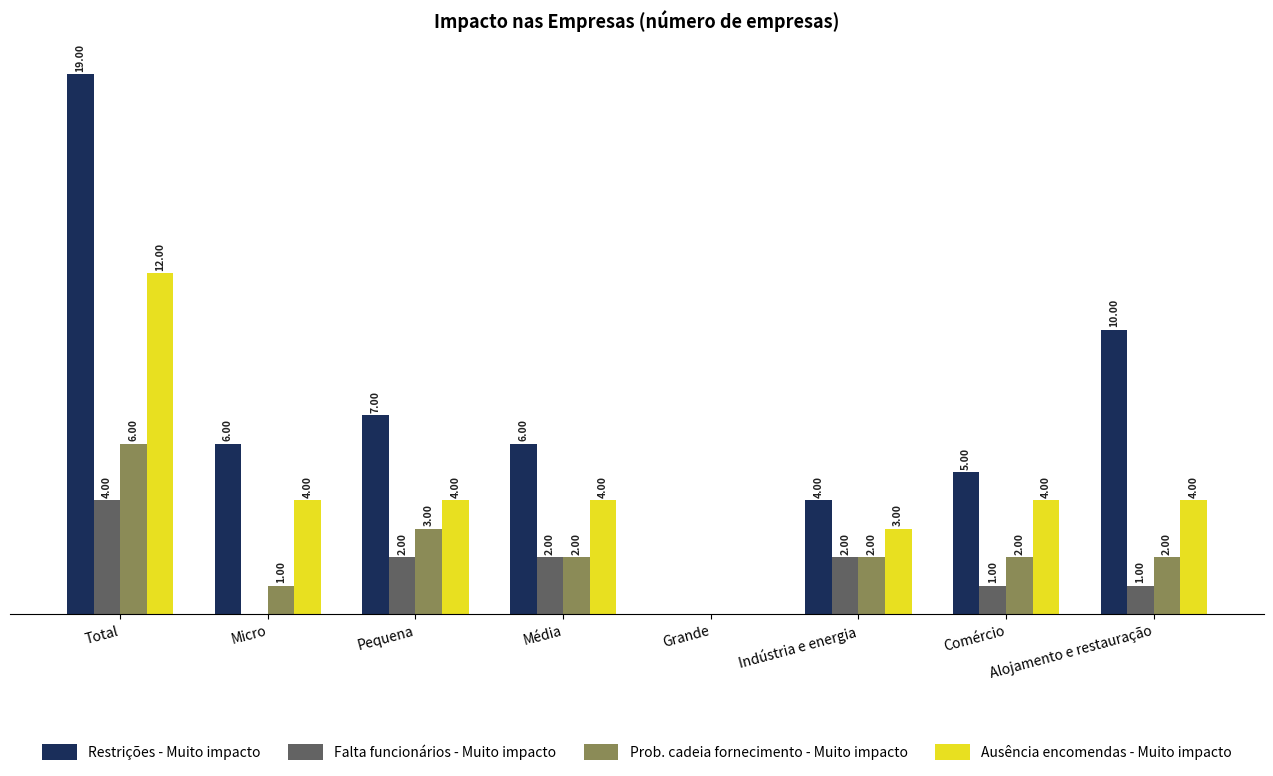

Where is Restrições - Muito impacto nearest to the value 9?

Alojamento e restauração